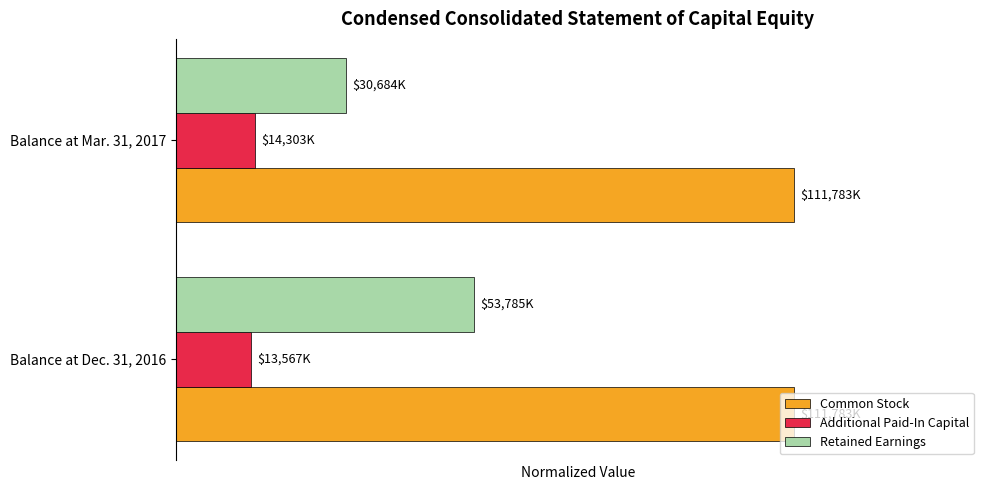

Which series has the largest range (max minus min)?

Retained Earnings